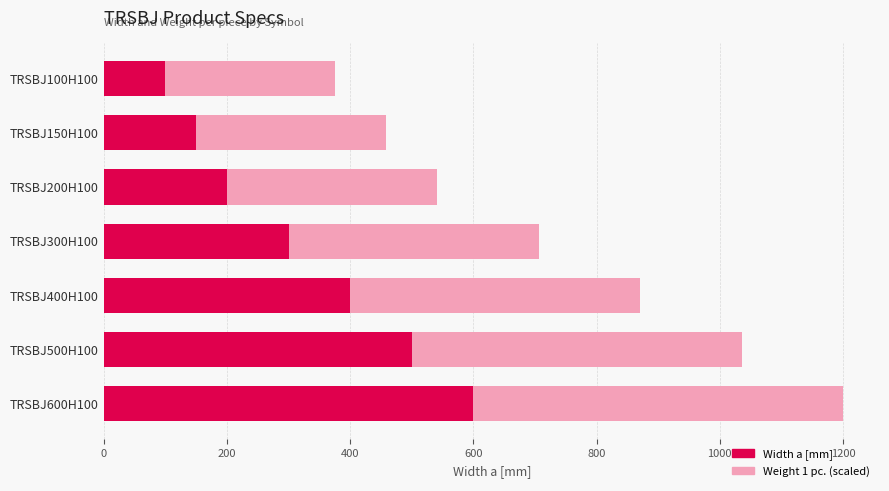

What are all the series names shown in the legend?

Width a [mm], Weight 1 pc. (scaled)